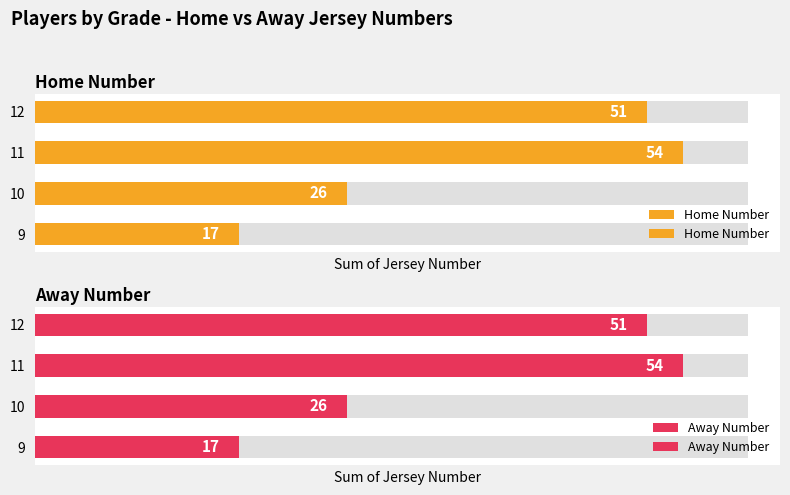

How many bars are there in each group?

2